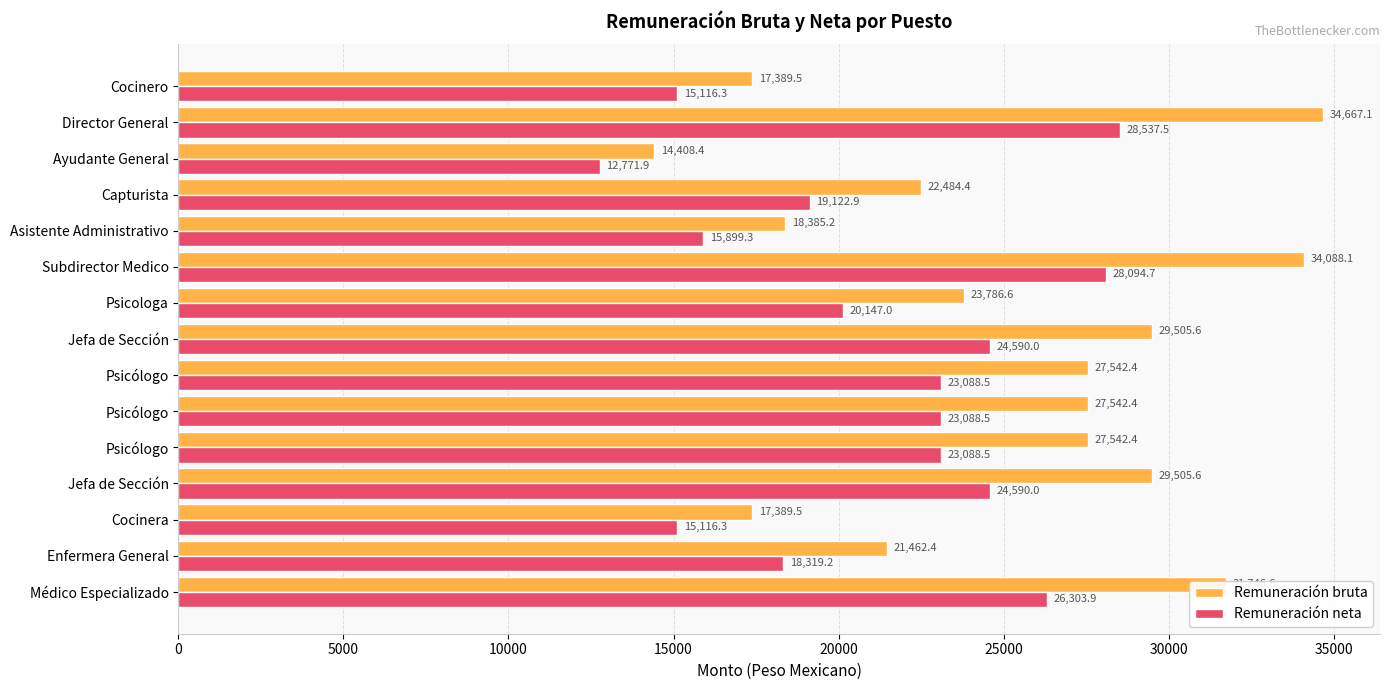

What is the lowest value of the Remuneración neta series?

12771.9